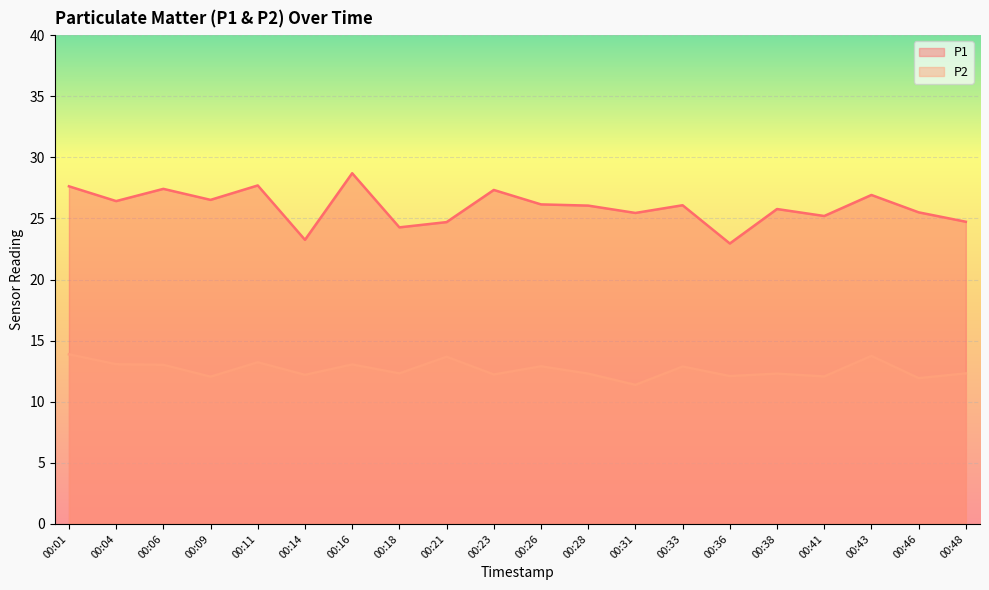

At which category is the sum across all series the highest?

00:16